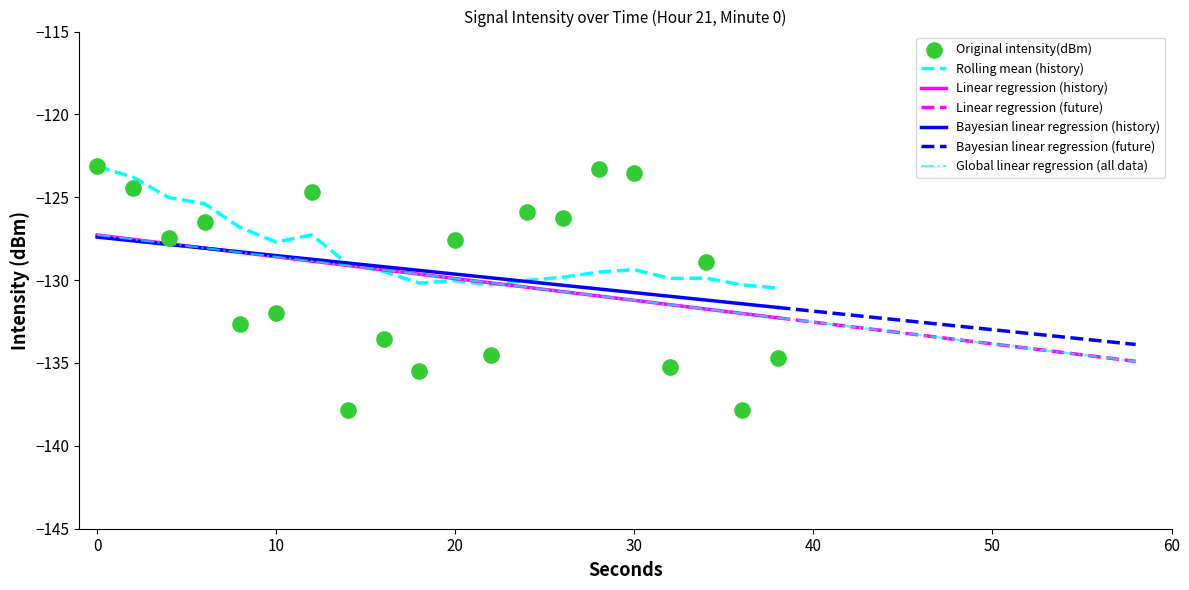

Which series contains the lowest Y value?

intensity(dBm)